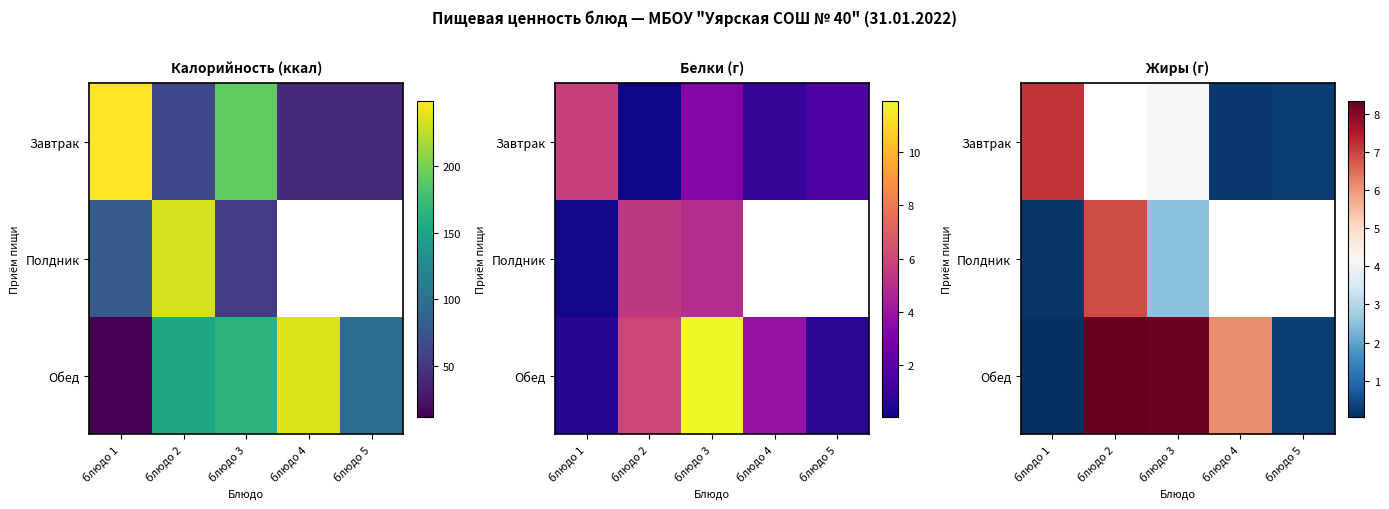

Which category has the highest value across all series?

блюдо 2